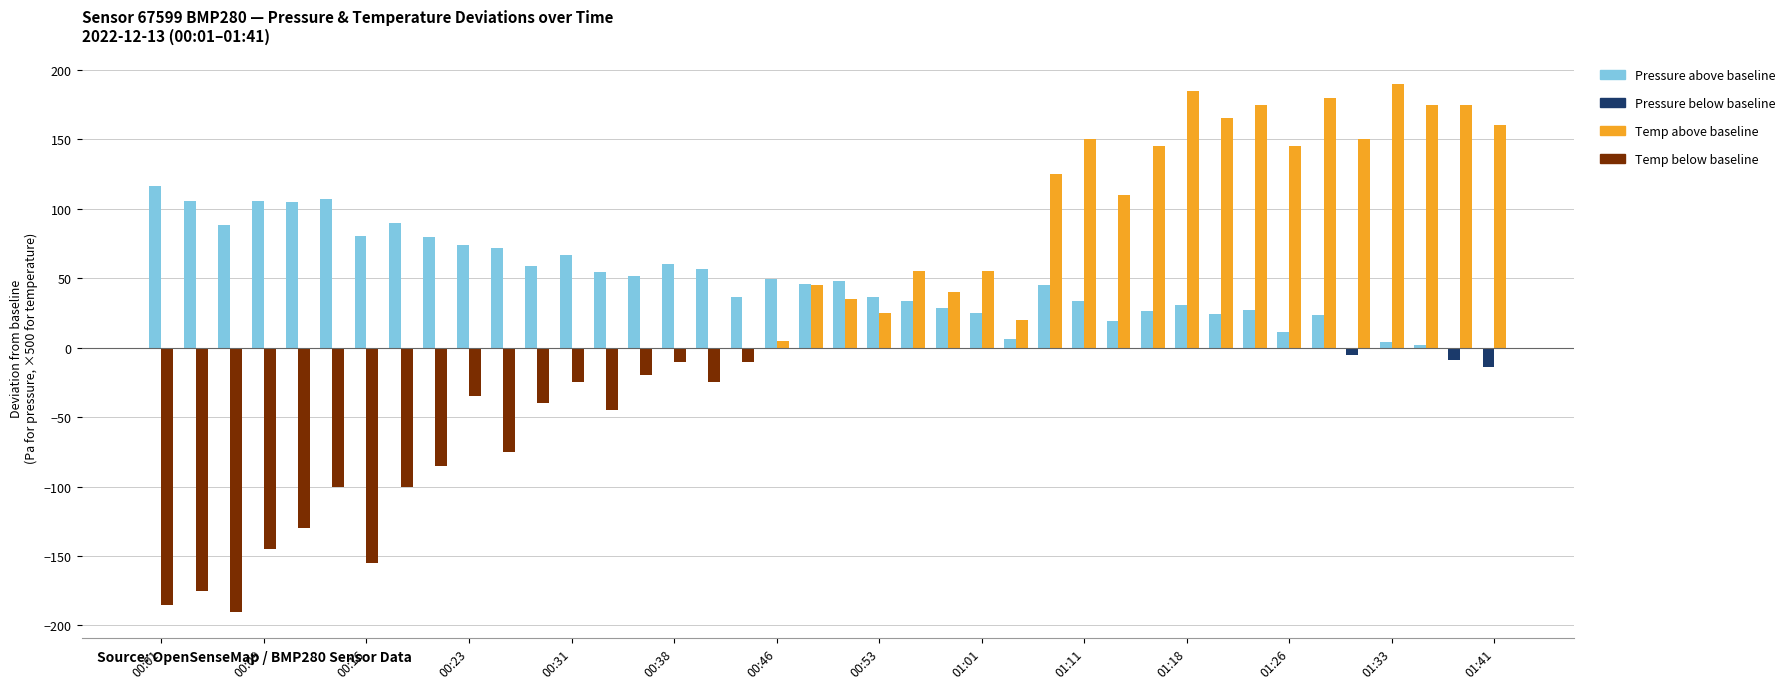

What is the sum of all Pressure above baseline values?

1926.2